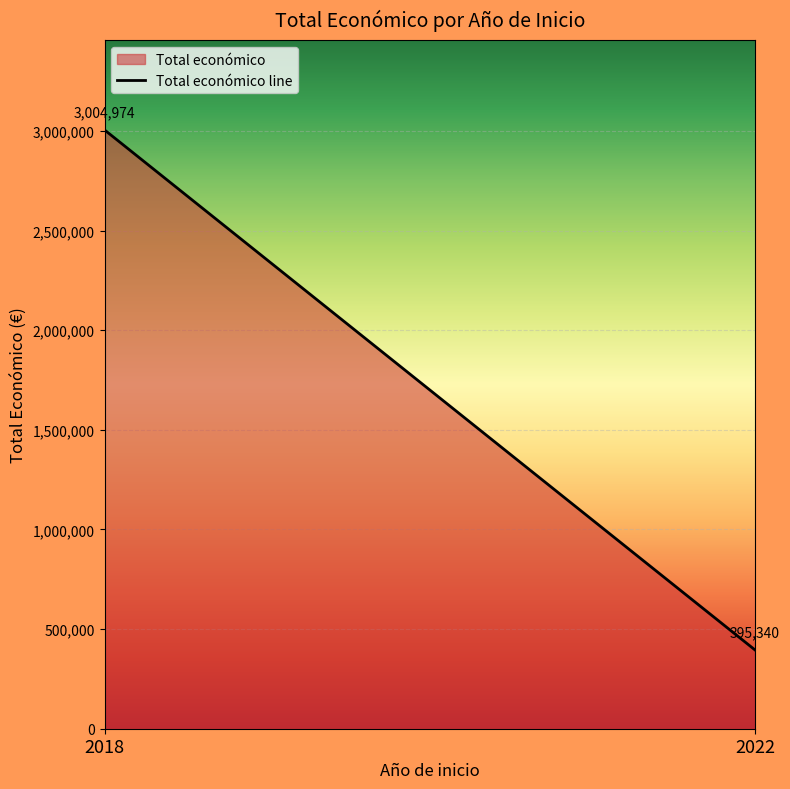

At which category does the chart reach its minimum across all series?

2022